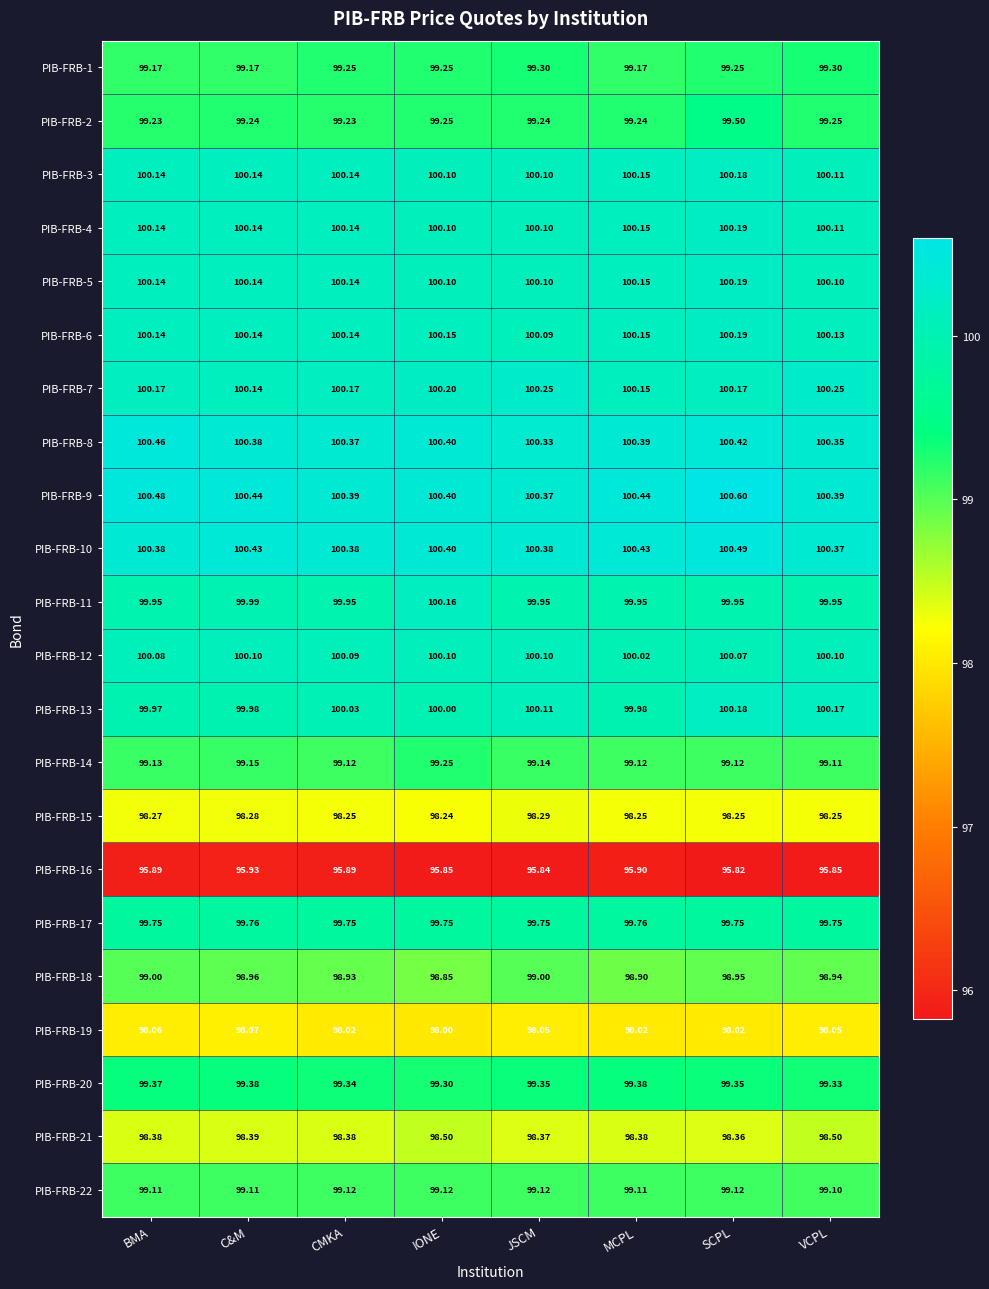

At which category does the chart reach its peak across all series?

SCPL